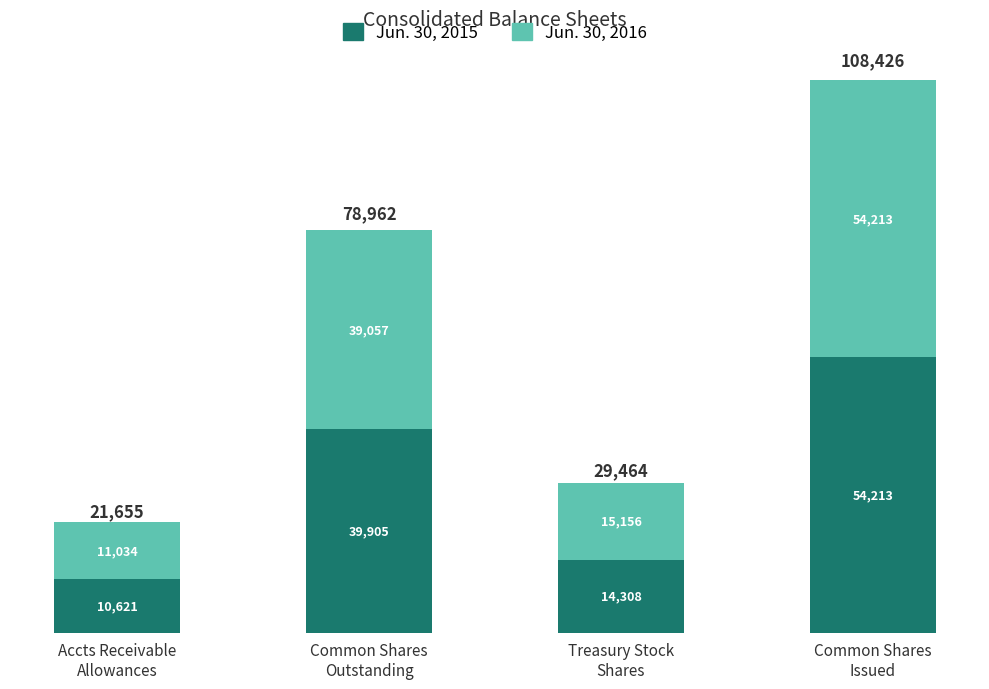

How many bars are there in total?

4